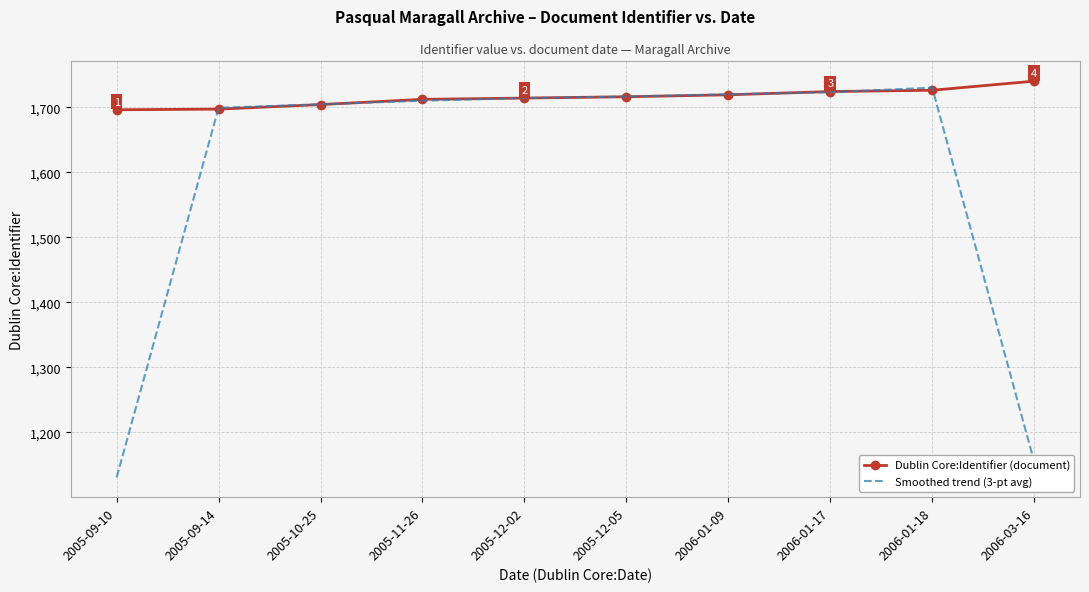

What is the sum of all Smoothed trend (3-pt avg) values?

16002.7